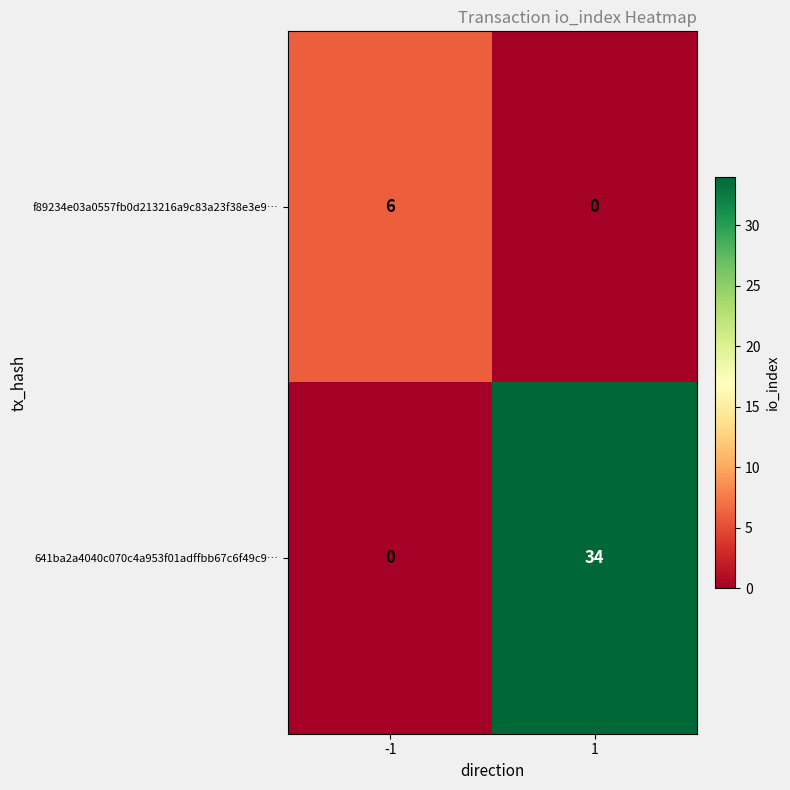

Reading left to right, what are all the values shown in this chart?

f89234e03a0557fb0d213216a9c83a23f38e3e9…: 6	0
641ba2a4040c070c4a953f01adffbb67c6f49c9…: 0	34